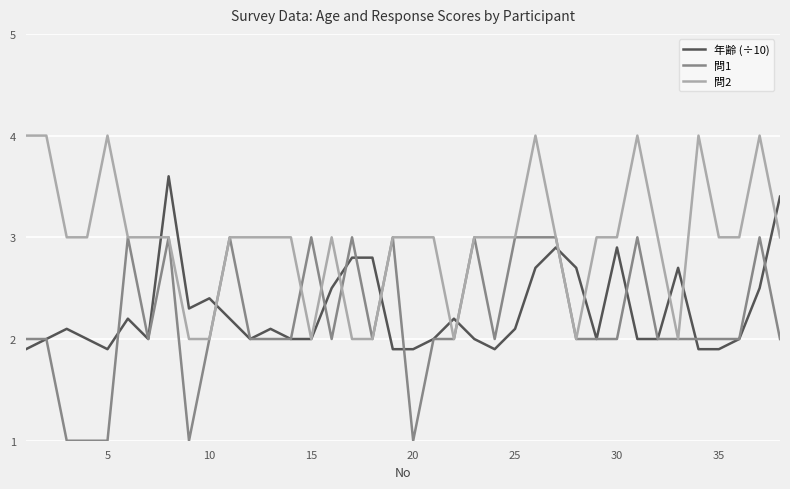

True or false: 問2 and 年齢 (÷10) cross at least once.

True